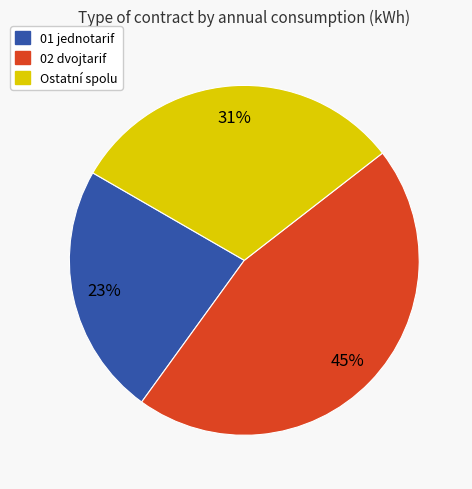

To the nearest percent, what is the average slice percentage?

33%